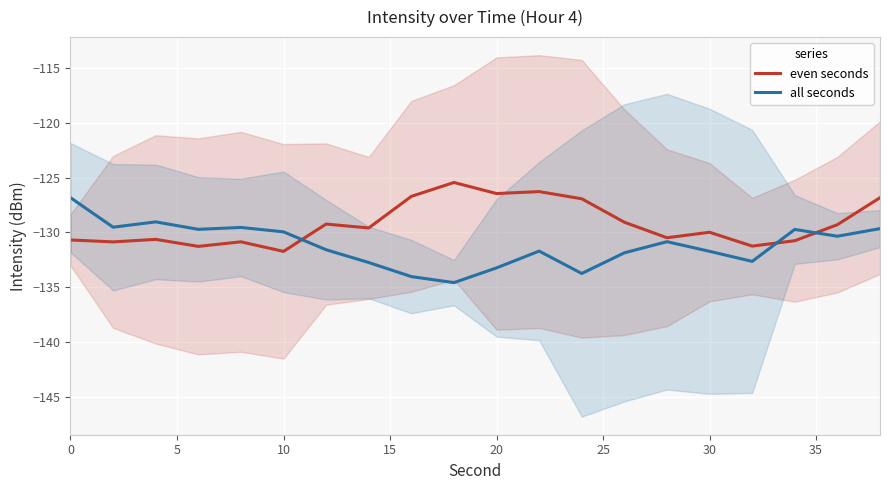

What is the average value of the even seconds series?

-129.2